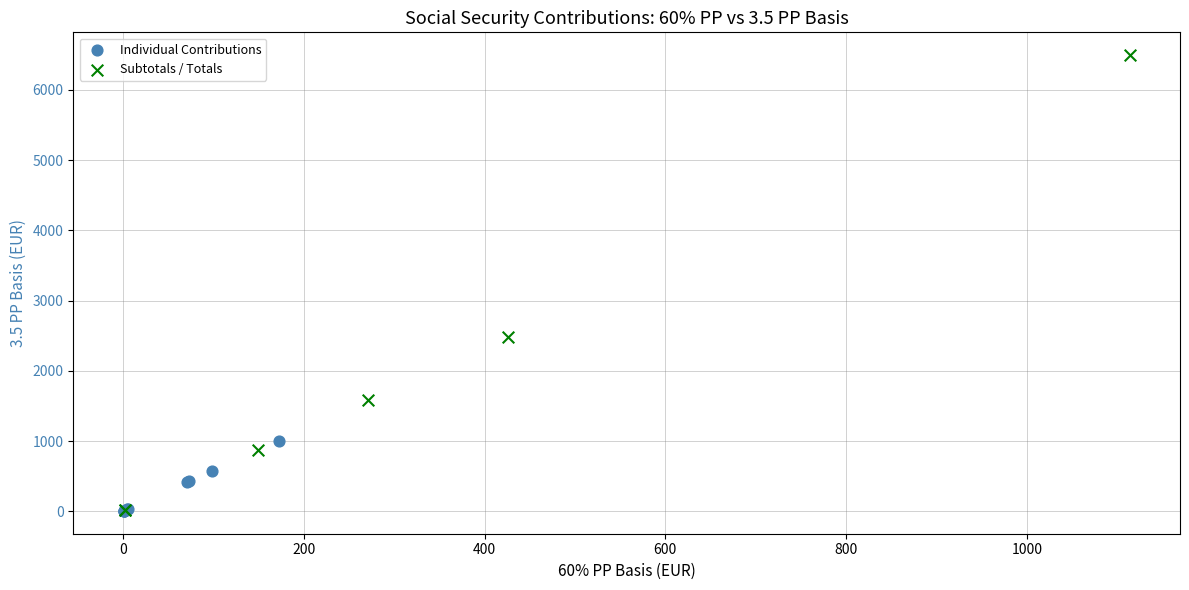

Which series contains the highest Y value?

Subtotals / Totals